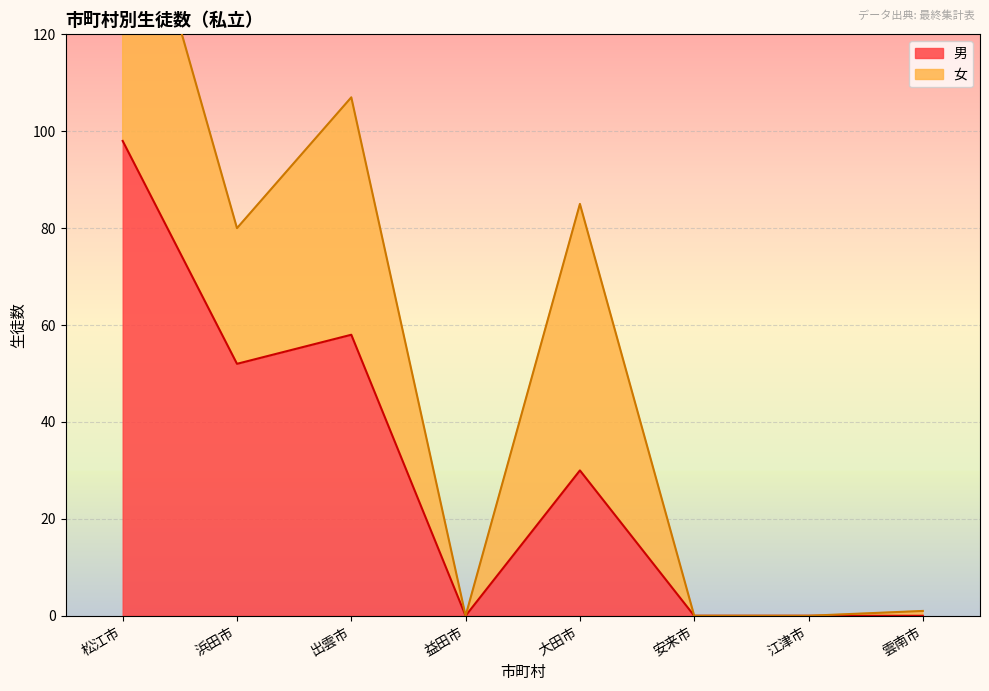

Where is 男 nearest to the value 49?

浜田市